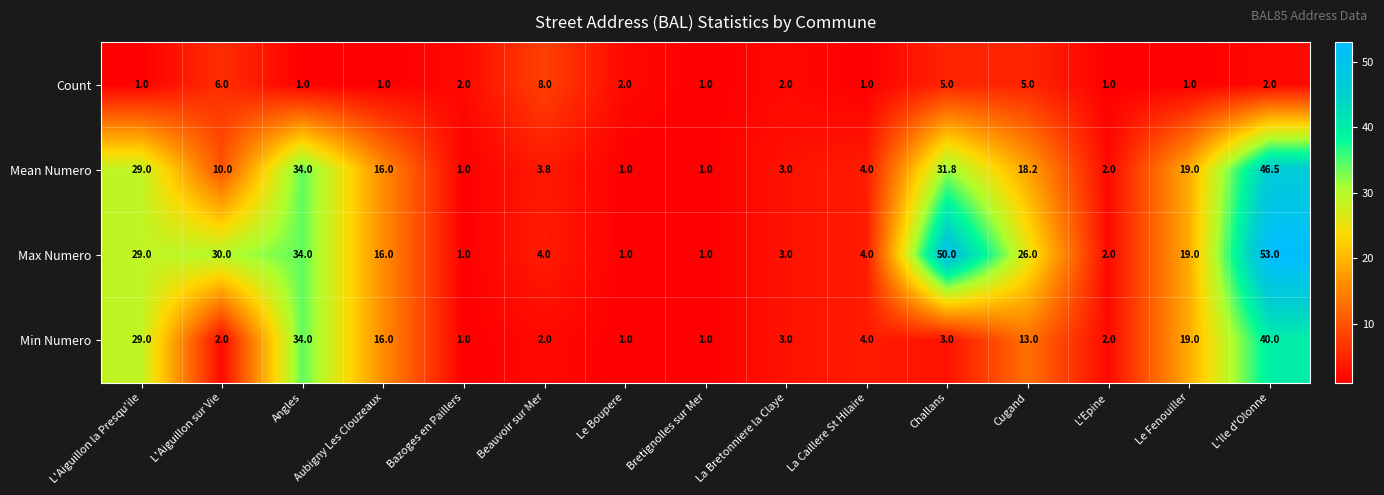

Which series has the largest total across all categories?

Max Numero